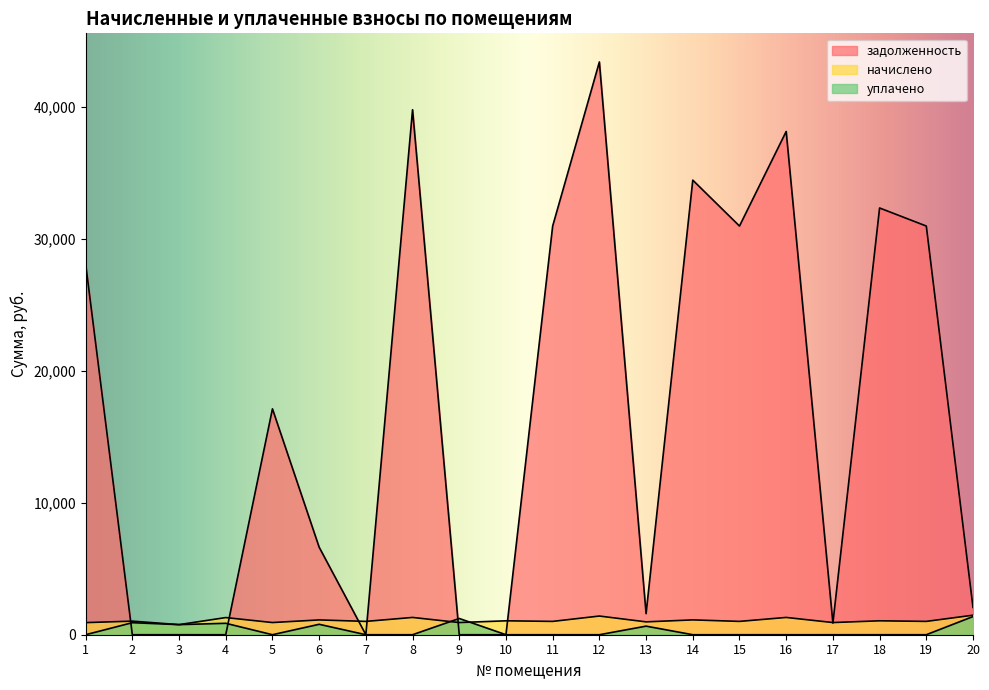

What is the approximate value of начислено at 18?

1054.6